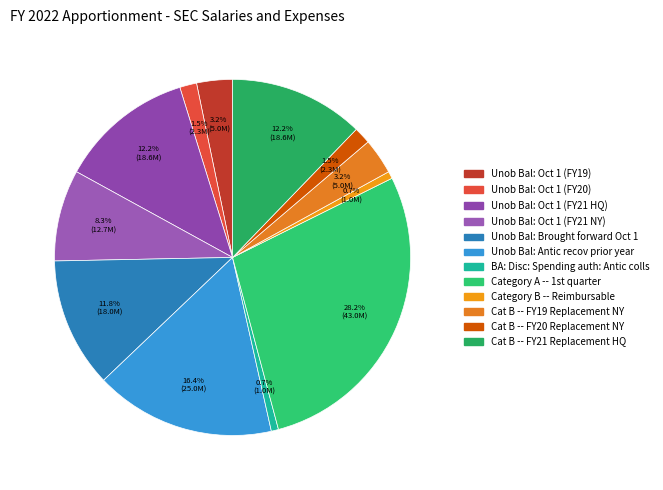

Does Cat B -- FY21 Replacement HQ represent more than half of the total?

No